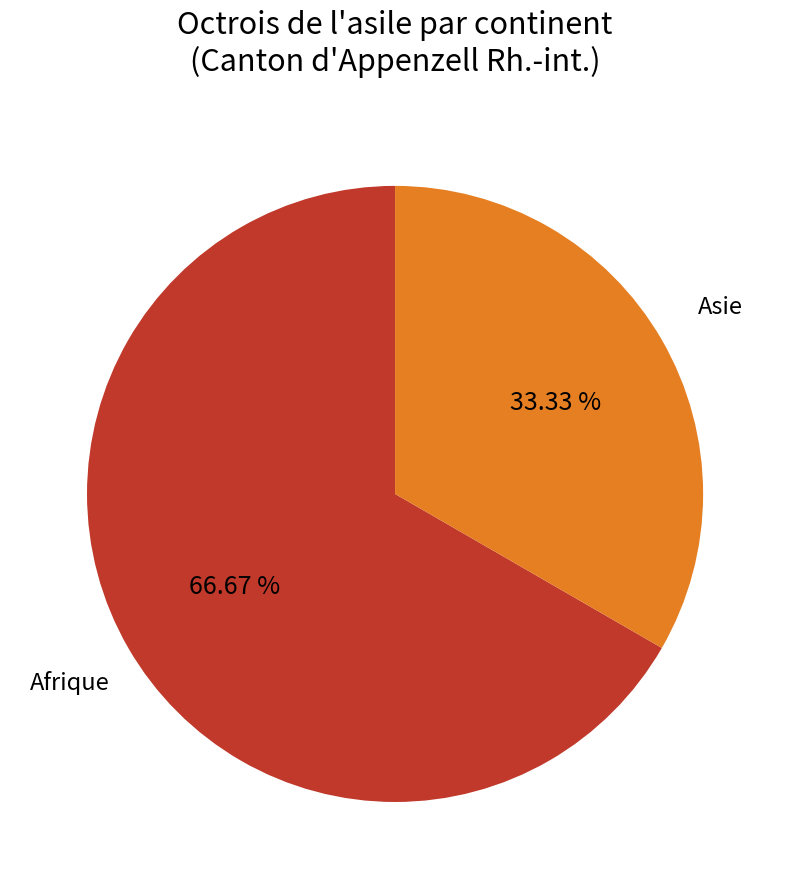

What percentage is NOT represented by Asie?

66.7%